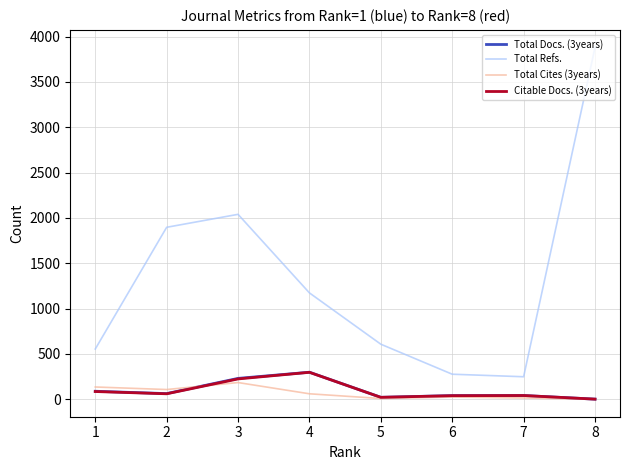

True or false: Total Refs. and Total Docs. (3years) intersect in this chart.

False